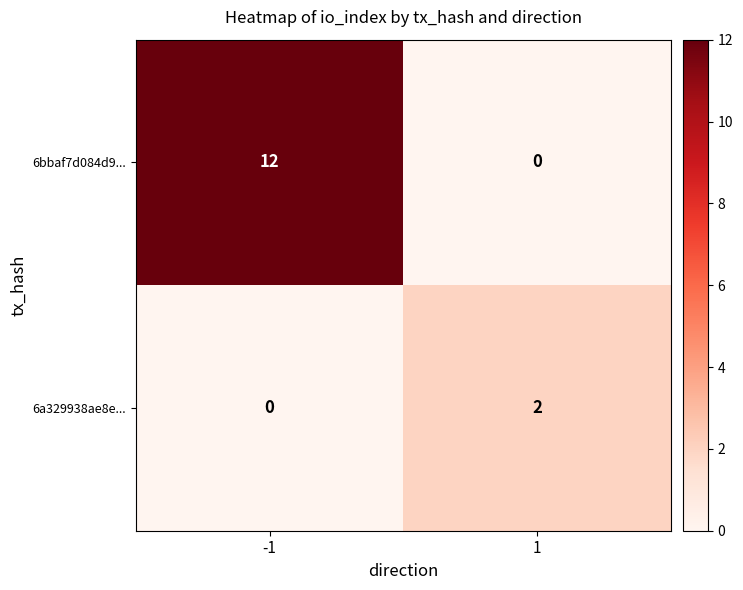

True or false: 6a329938ae8e... has a value of 3 at 1.

False